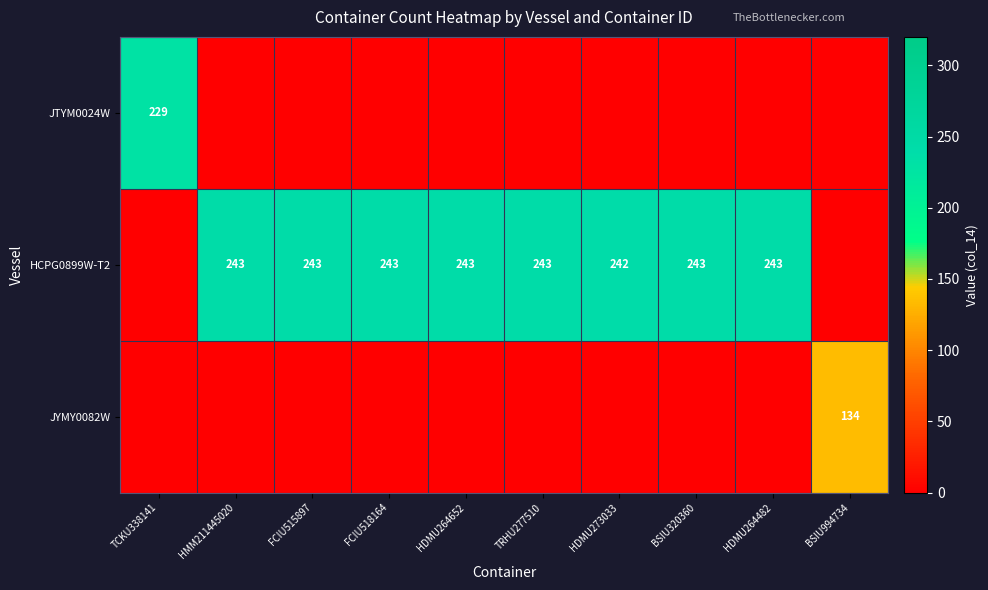

What is the total value across all series at BSIU994734?

134